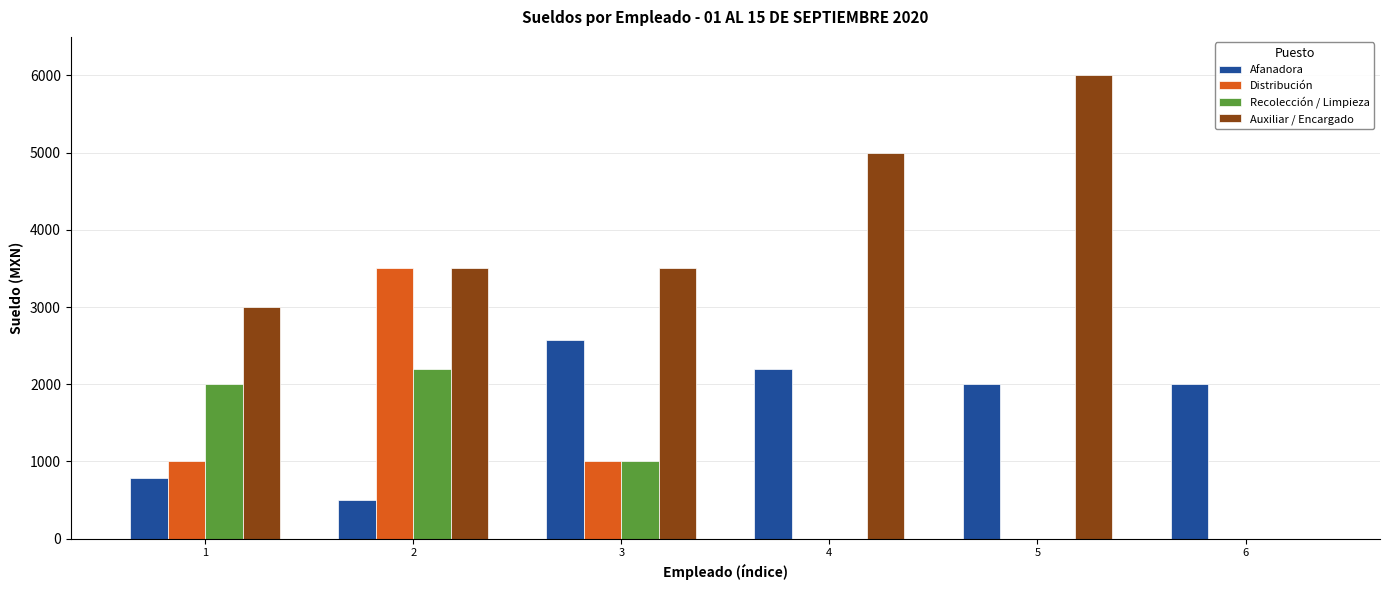

Are the bars grouped side by side (vs. stacked)?

Yes